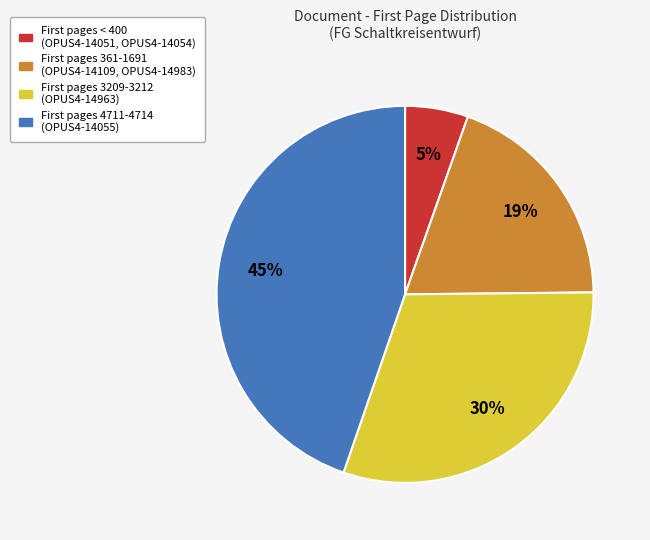

Is there a majority slice in this chart?

No